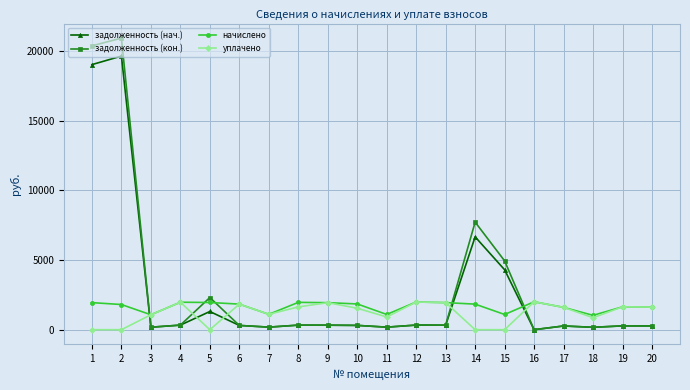

Where does the задолженность (нач.) series first go above 323?

1